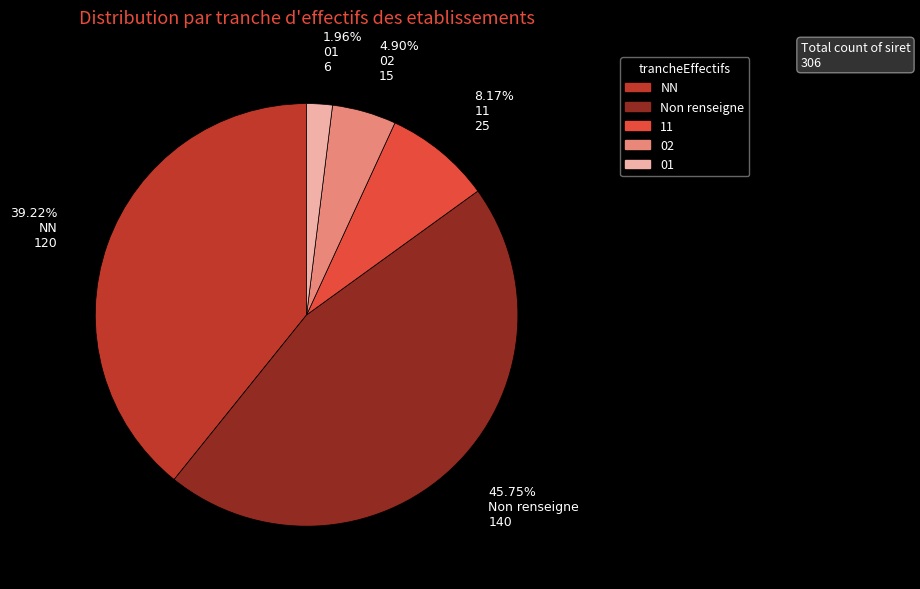

Is there any slice that represents more than half of the pie?

No